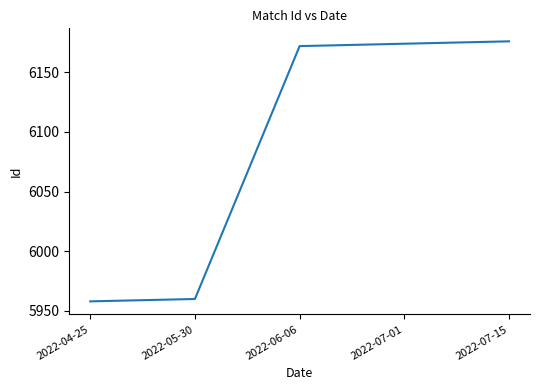

List the labels in order of value, smallest first.

2022-04-25, 2022-05-30, 2022-06-06, 2022-07-01, 2022-07-15